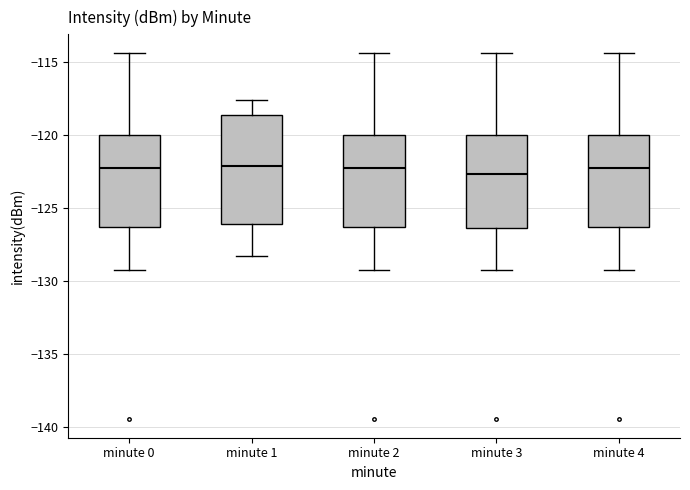

Which box is the tallest, from its lower edge to its upper edge?

minute 1